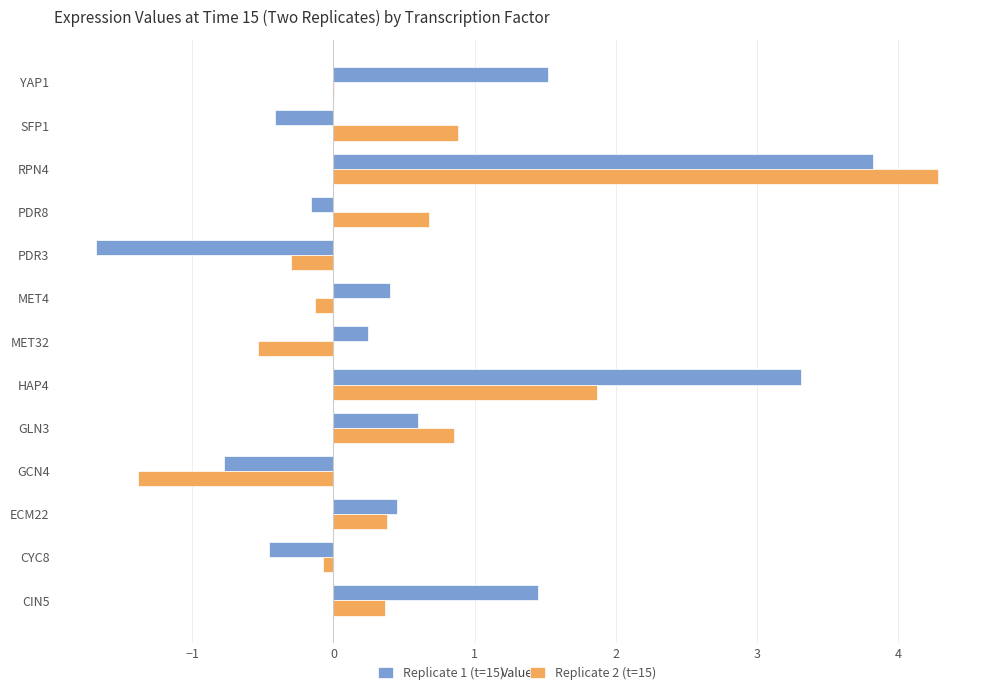

Which series has the largest total across all categories?

Replicate 1 (t=15)